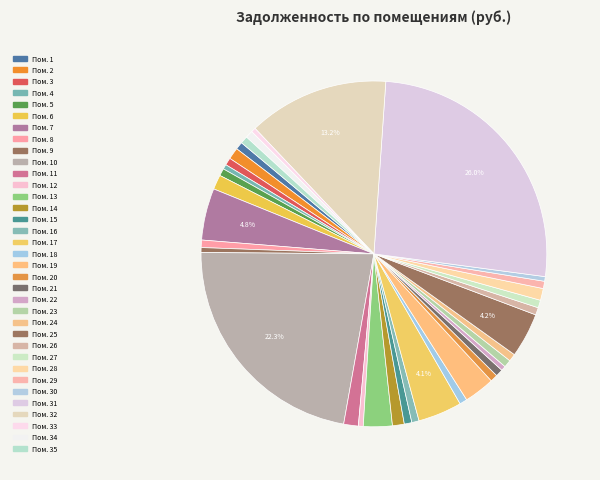

How many segments does this pie chart have?

35